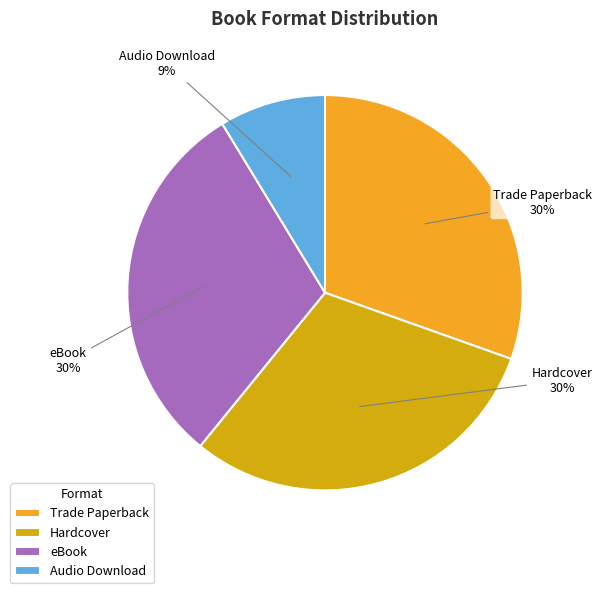

To the nearest percent, what is the combined percentage of eBook and Audio Download?

39%